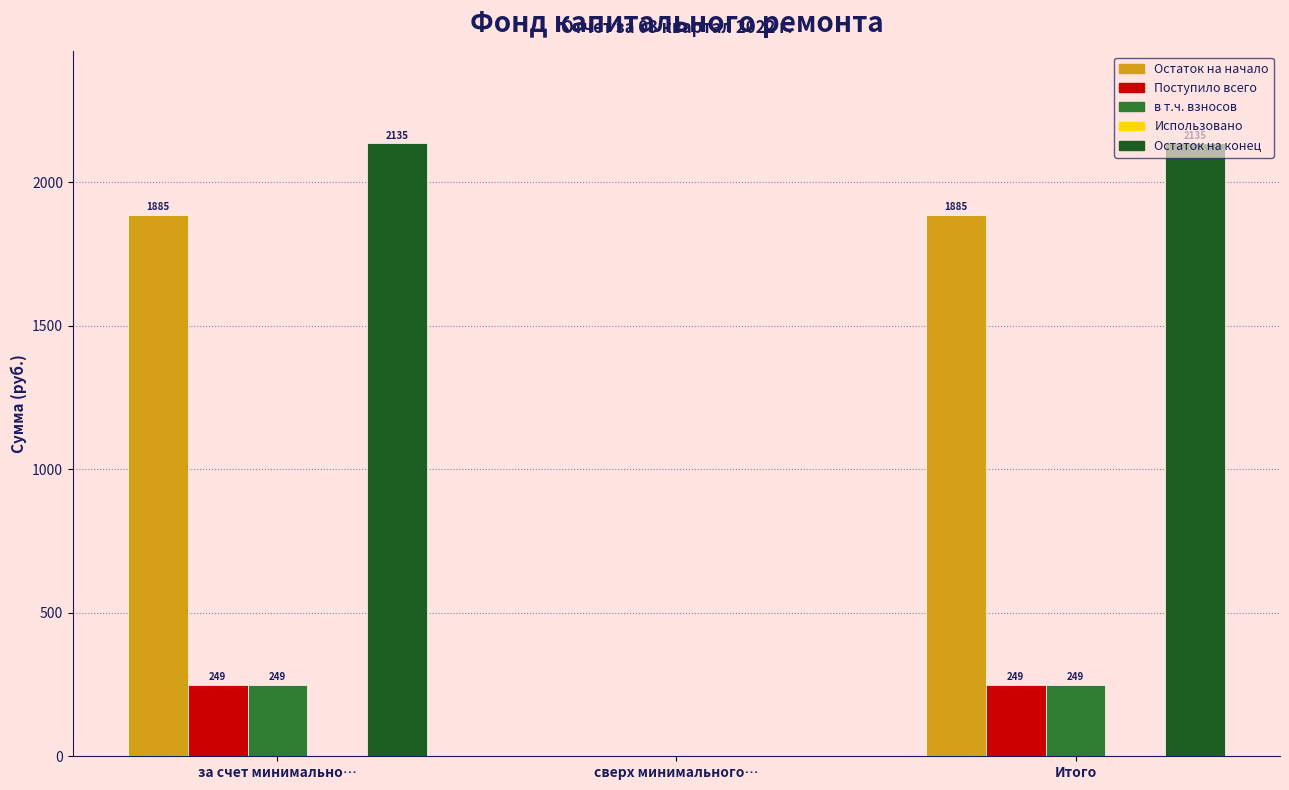

Which series has the largest total across all categories?

Остаток на конец